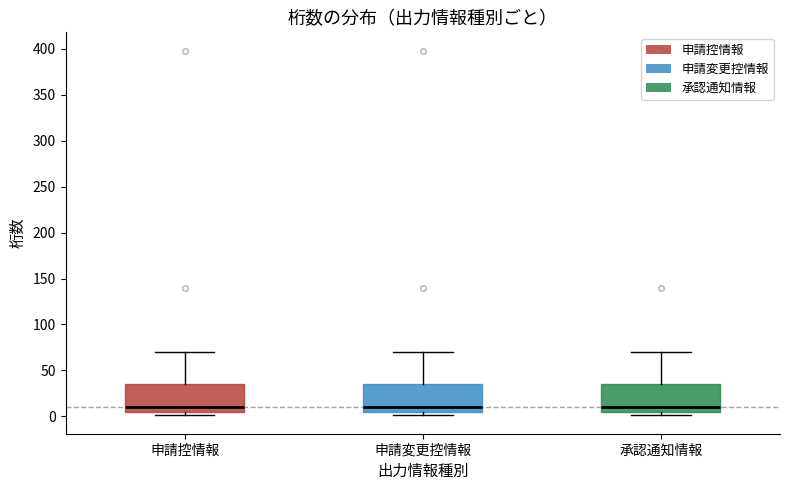

Where is the upper edge of the box for 承認通知情報 on the y-axis? The values are not printed on the chart, so give them approximately, as read against the axis.

35